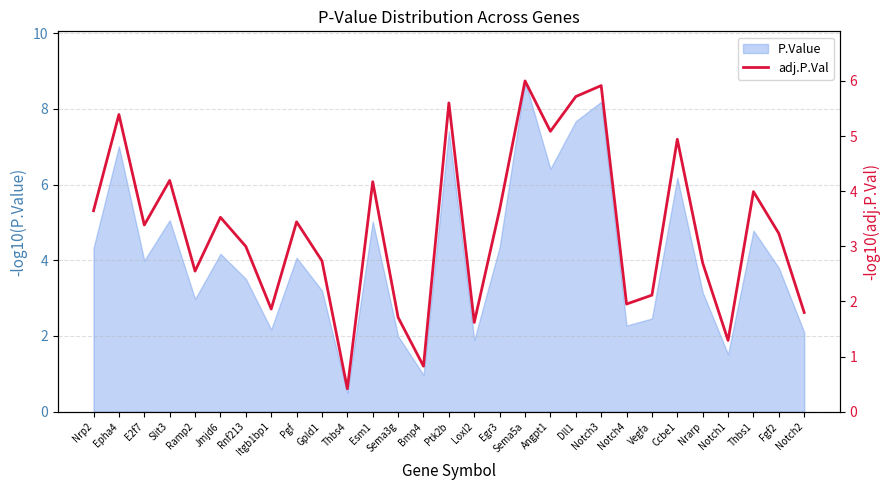

The value at Egr3 is 1.5. True or false?

False